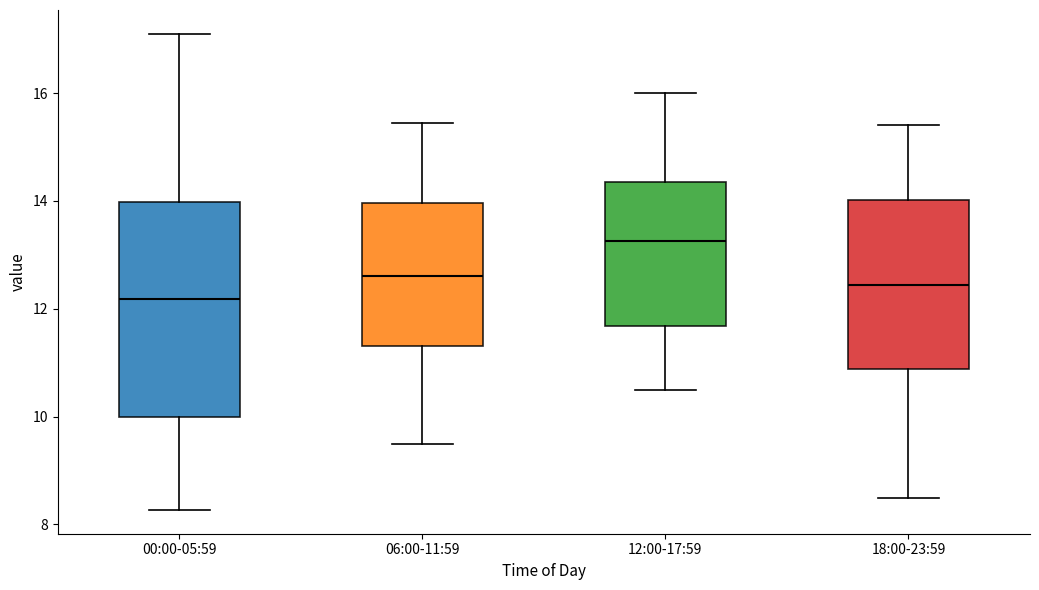

Reading left to right, read every box against the y-axis: the position of its median line, the range the box covers, and the ends of its whiskers. The values are not printed on the chart, so give them approximately, as read against the axis.

00:00-05:59: median 12.2, box 10.0 to 14.0, whiskers 8.2 to 17.2
06:00-11:59: median 12.6, box 11.4 to 14.0, whiskers 9.6 to 15.4
12:00-17:59: median 13.2, box 11.6 to 14.4, whiskers 10.6 to 16.0
18:00-23:59: median 12.4, box 10.8 to 14.0, whiskers 8.6 to 15.4